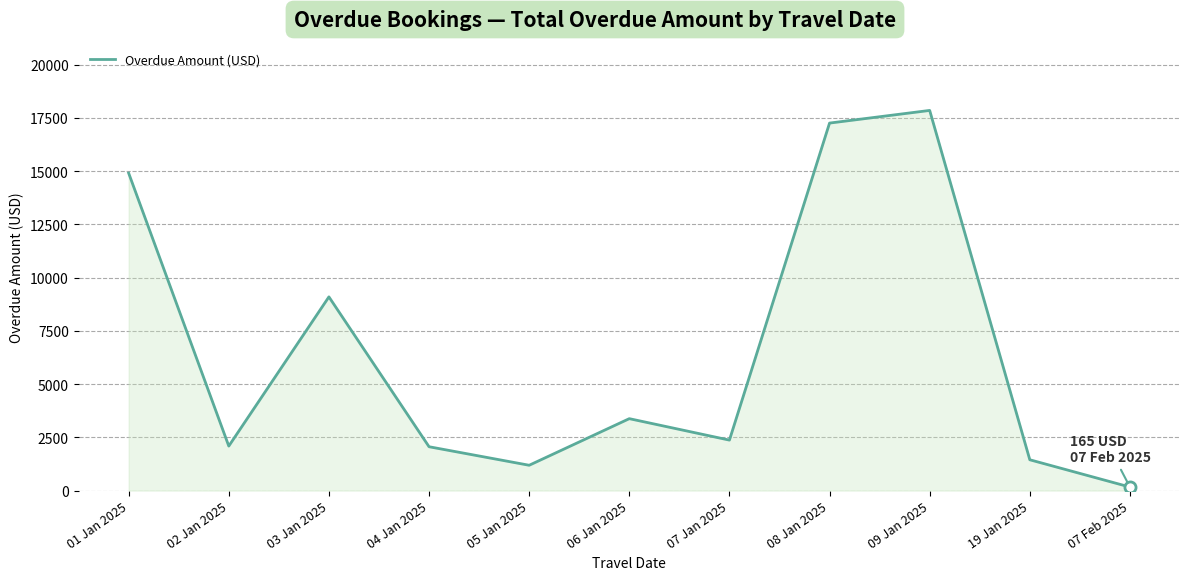

What is the greatest value displayed?

17847